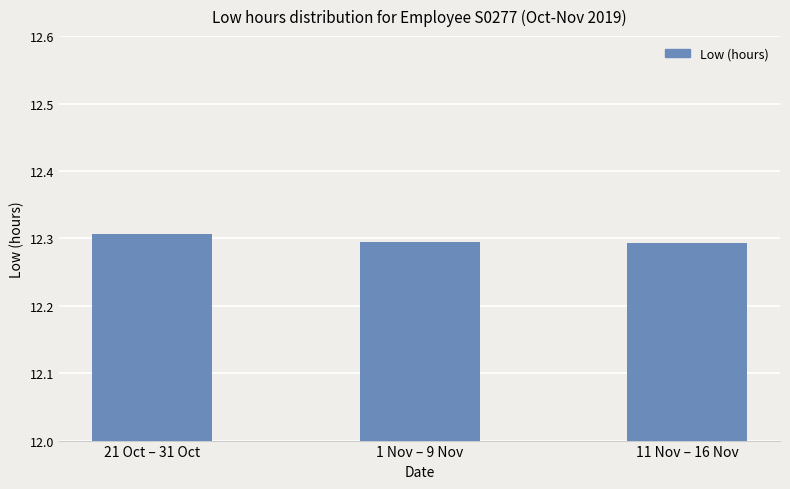

Between 1 Nov – 9 Nov and 21 Oct – 31 Oct, which is larger?

21 Oct – 31 Oct